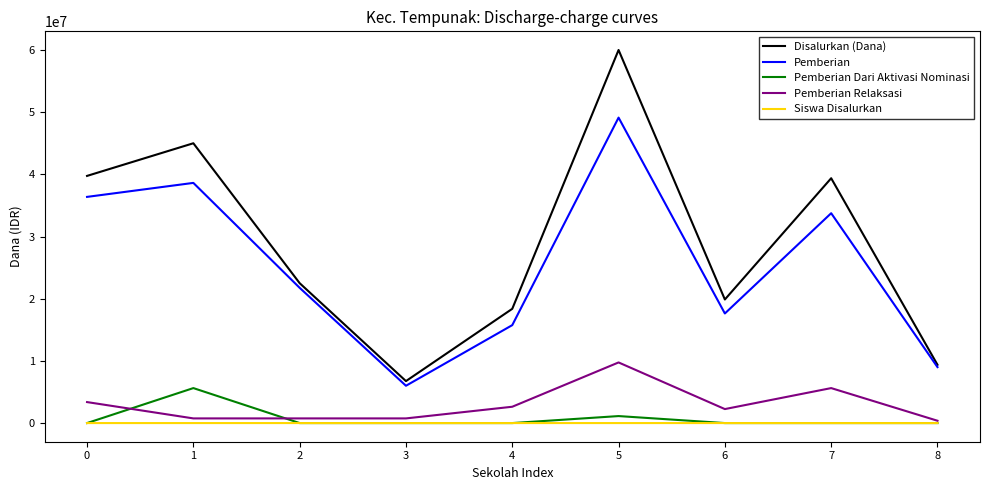

The value of Pemberian Dari Aktivasi Nominasi at 3 is 3606696. True or false?

False